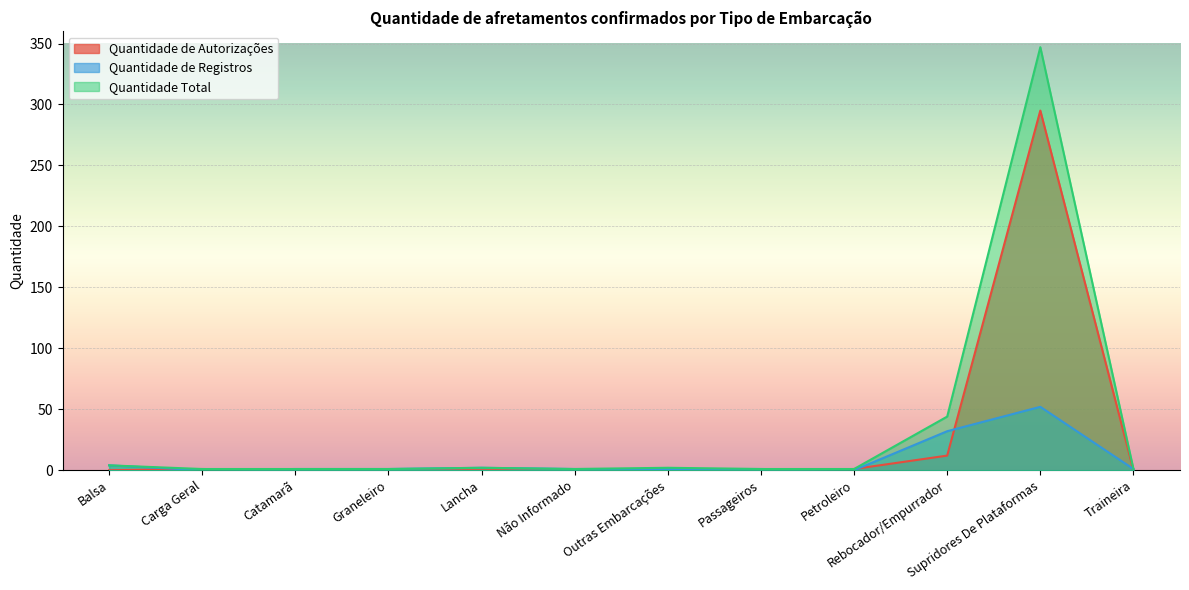

Reading left to right, extract all data points from this chart.

Quantidade de Autorizações: Balsa=0	Carga Geral=1	Catamarã=0	Graneleiro=0	Lancha=0	Não Informado=0	Outras Embarcações=1	Passageiros=0	Petroleiro=1	Rebocador/Empurrador=12	Supridores De Plataformas=295	Traineira=0
Quantidade de Registros: Balsa=4	Carga Geral=0	Catamarã=1	Graneleiro=1	Lancha=2	Não Informado=1	Outras Embarcações=1	Passageiros=1	Petroleiro=0	Rebocador/Empurrador=32	Supridores De Plataformas=52	Traineira=1
Quantidade Total: Balsa=4	Carga Geral=1	Catamarã=1	Graneleiro=1	Lancha=2	Não Informado=1	Outras Embarcações=2	Passageiros=1	Petroleiro=1	Rebocador/Empurrador=44	Supridores De Plataformas=347	Traineira=1